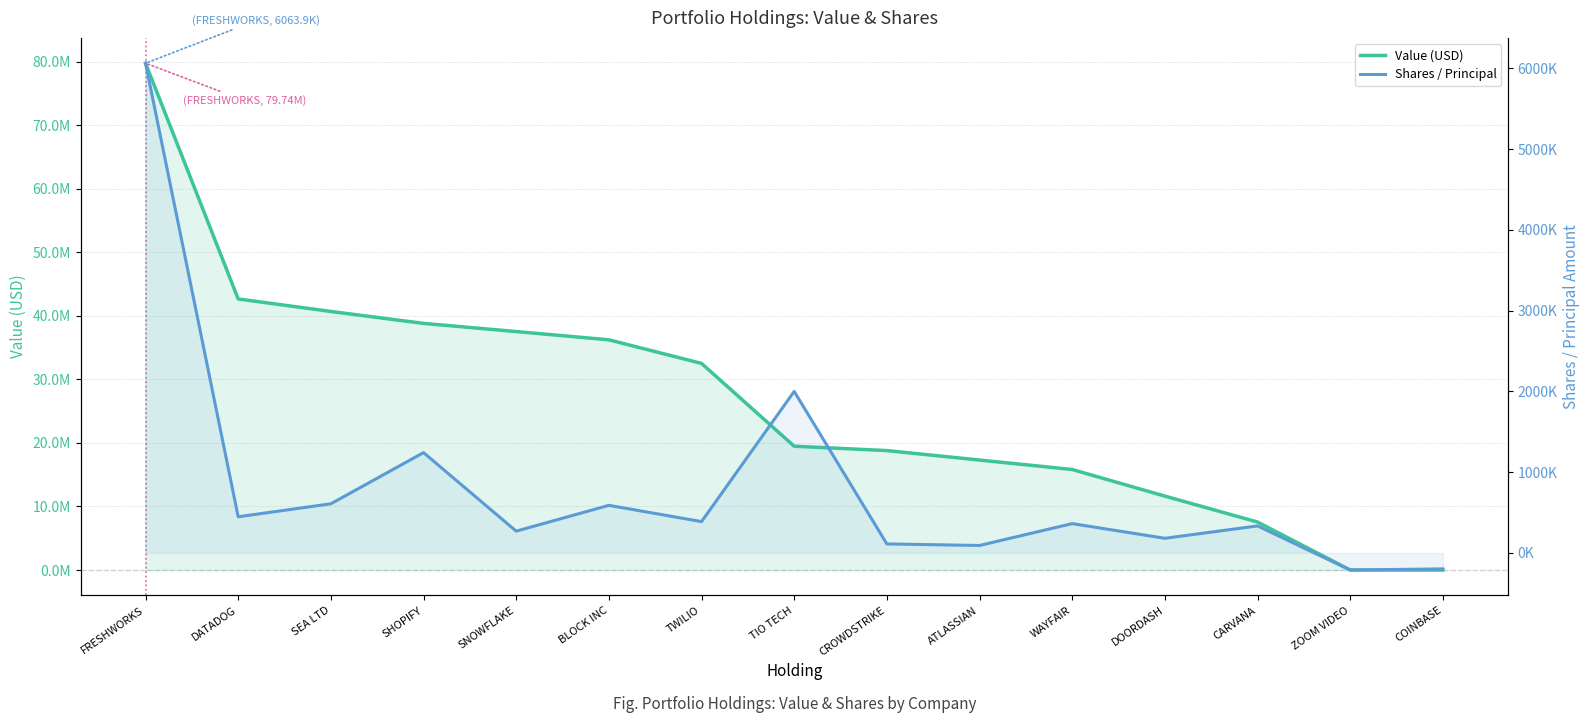

Which category has the lowest value across all series?

ZOOM VIDEO